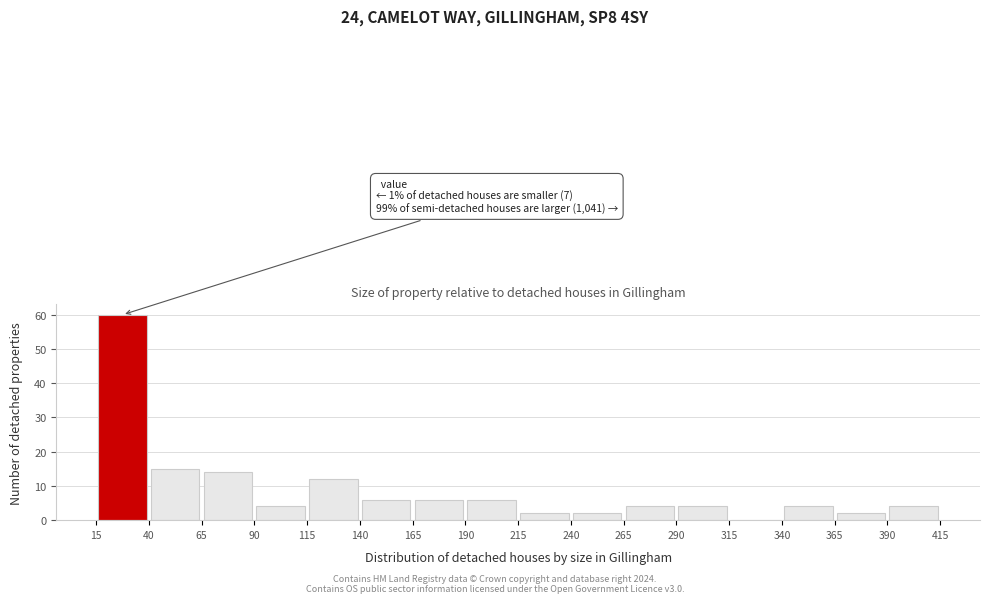

Which range on the x-axis has the tallest bar?

15 to 40